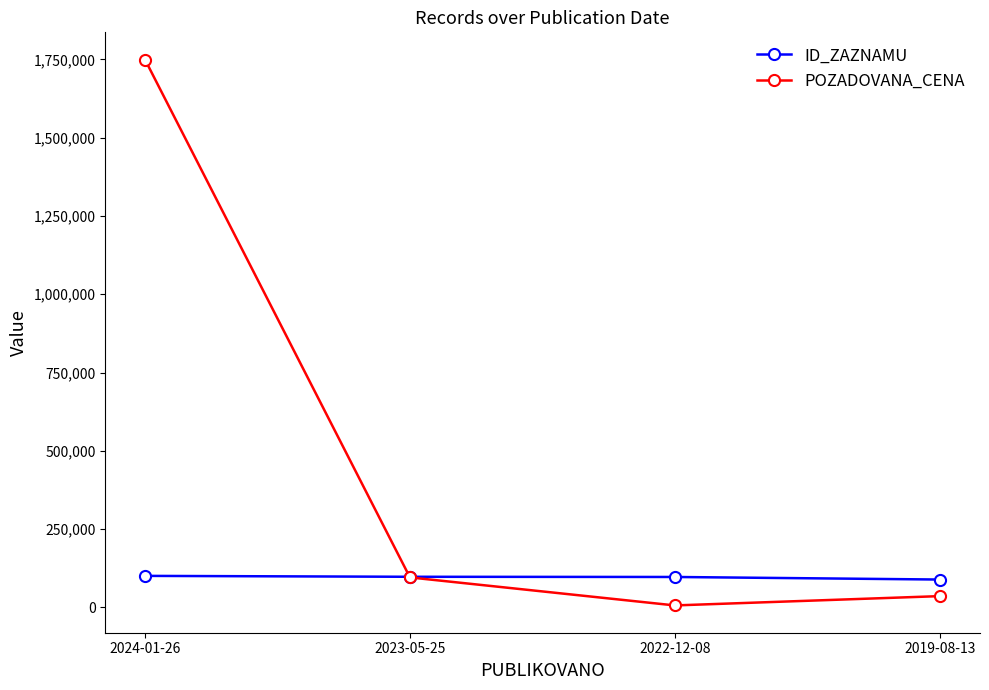

What is the label of the 3rd point from the left?

2022-12-08